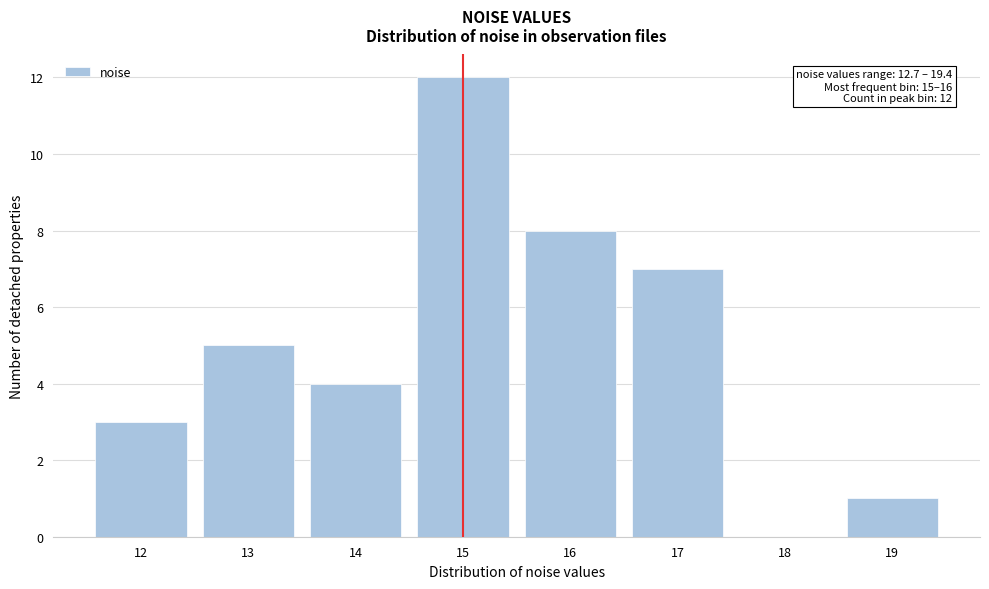

Reading left to right, what are all the values shown in this chart?

12=3	13=5	14=4	15=12	16=8	17=7	18=0	19=1